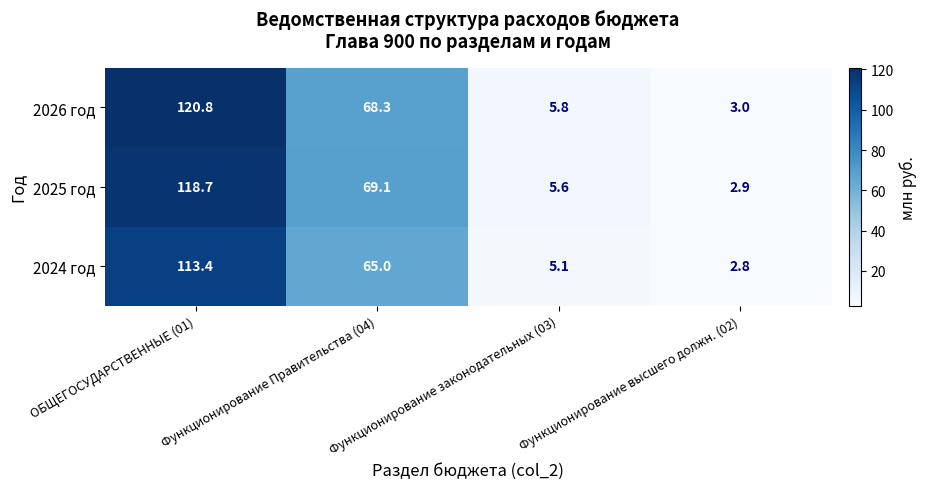

Which series has the largest total across all categories?

2026 год